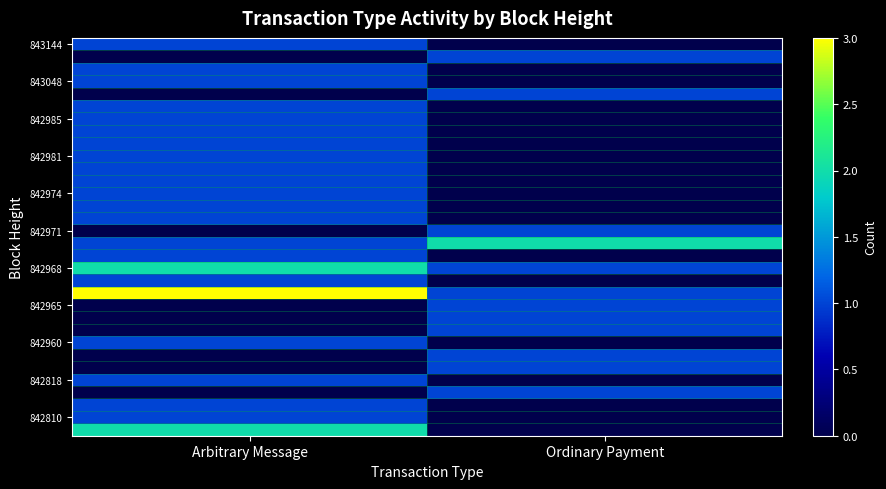

What is the difference between the highest and lowest values at Arbitrary Message?

3